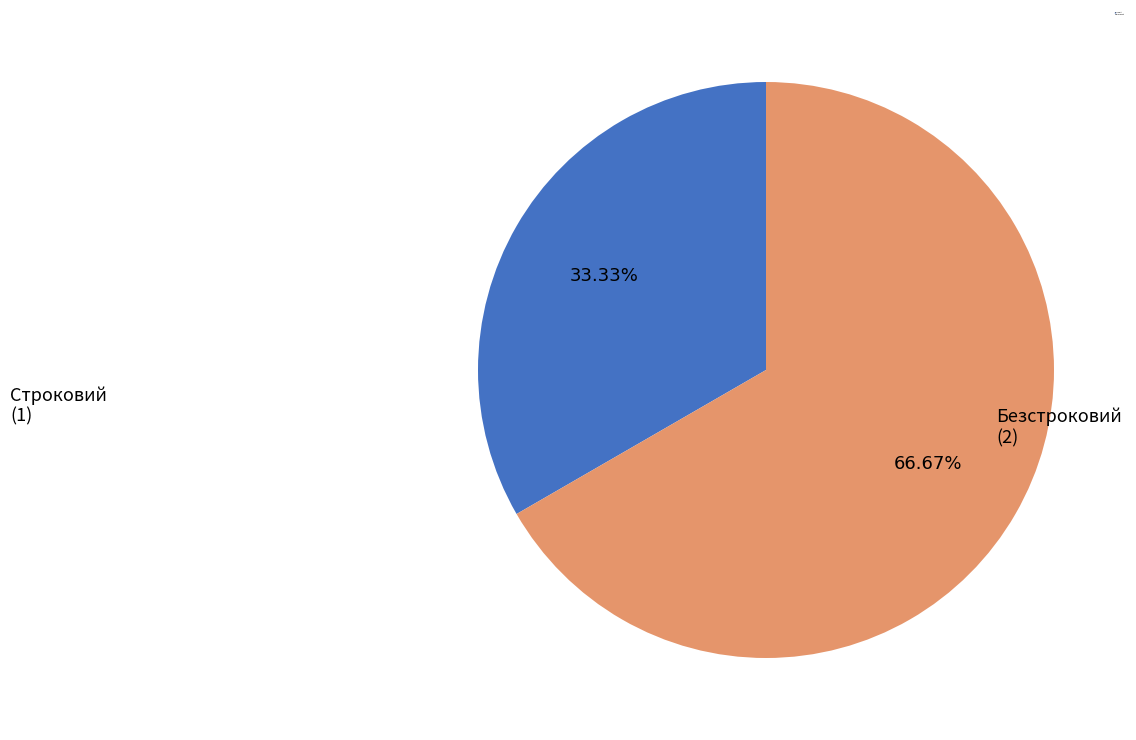

Is it true that Строковий is 33% of the pie?

True